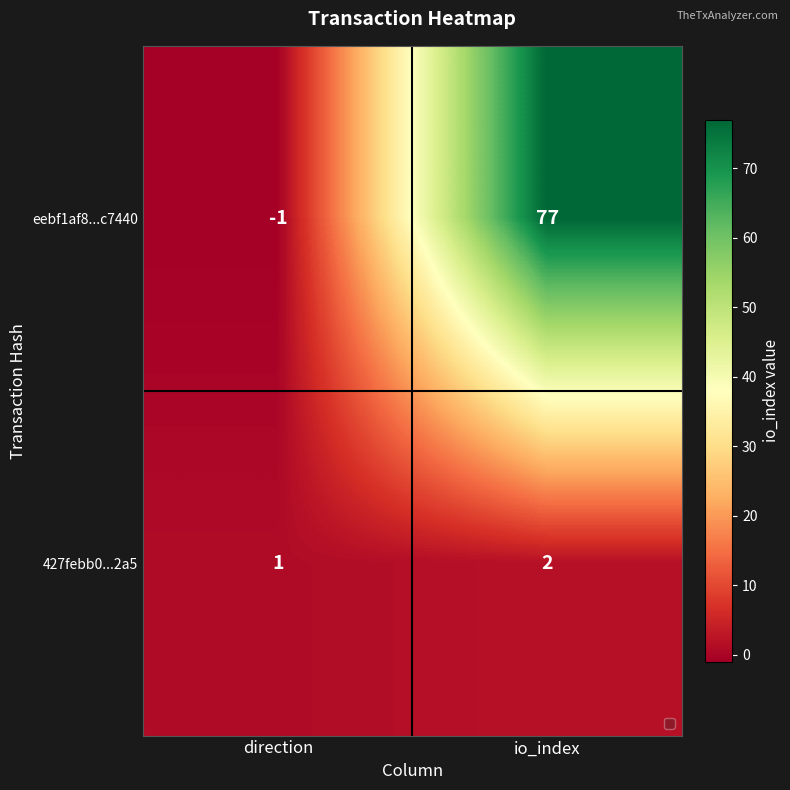

Rank the series by their maximum value, from lowest to highest.

427febb0...2a5, eebf1af8...c7440